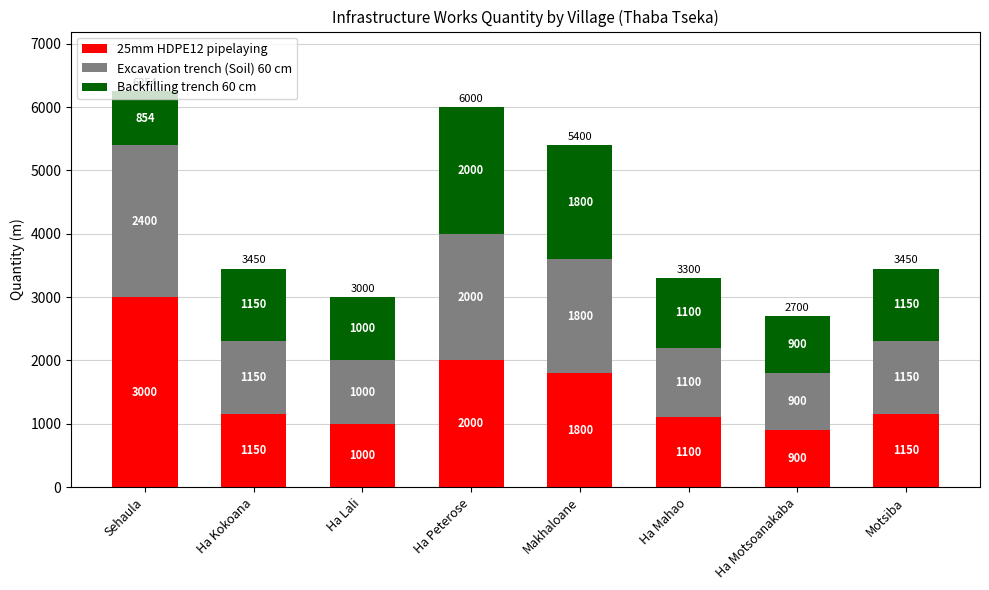

How many series are shown in this chart?

3